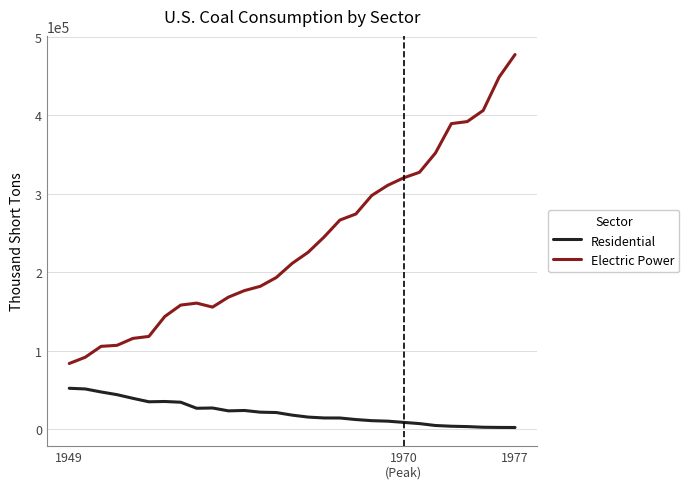

What is the greatest value displayed?

477126.0